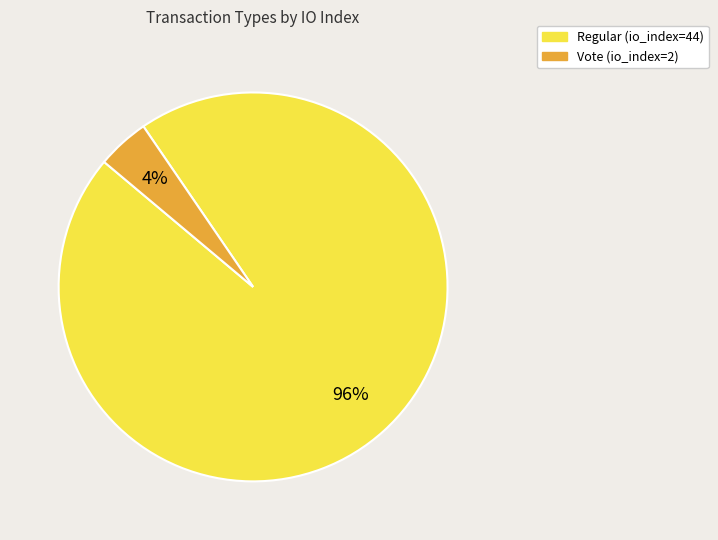

Is the sum of Regular and Vote greater than half?

Yes